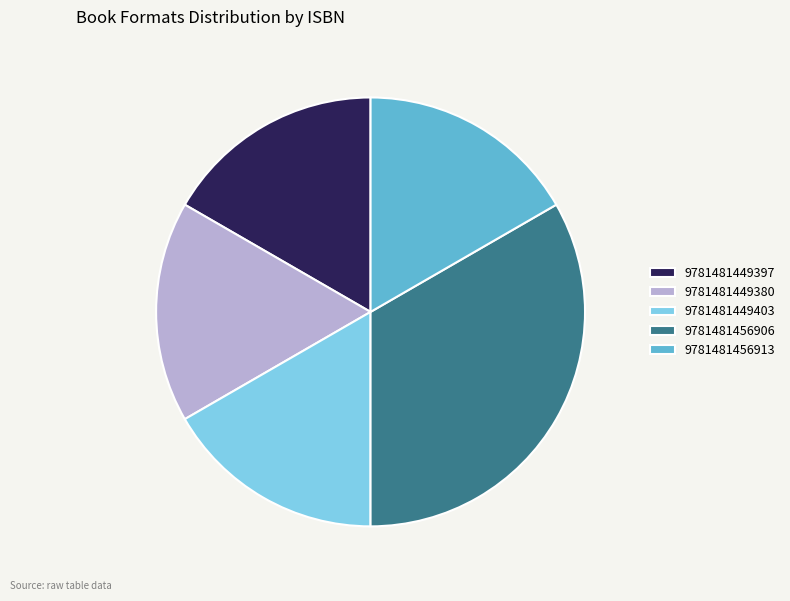

Which category has the biggest portion of the pie?

9781481456906